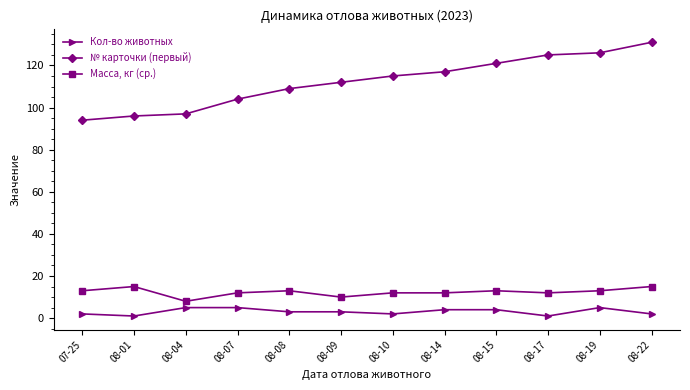

Reading left to right, transcribe all the data shown in this chart.

Кол-во животных: 07-25=2	08-01=1	08-04=5	08-07=5	08-08=3	08-09=3	08-10=2	08-14=4	08-15=4	08-17=1	08-19=5	08-22=2
№ карточки (первый): 07-25=94	08-01=96	08-04=97	08-07=104	08-08=109	08-09=112	08-10=115	08-14=117	08-15=121	08-17=125	08-19=126	08-22=131
Масса, кг (ср.): 07-25=13	08-01=15	08-04=8	08-07=12	08-08=13	08-09=10	08-10=12	08-14=12	08-15=13	08-17=12	08-19=13	08-22=15